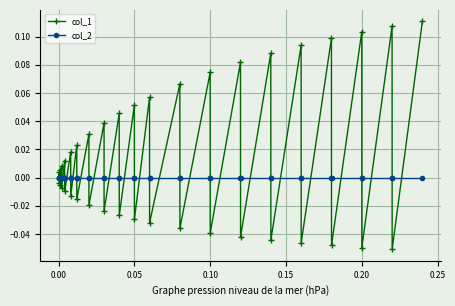

True or false: col_1 has more than 1 points higher than both neighbors.

True